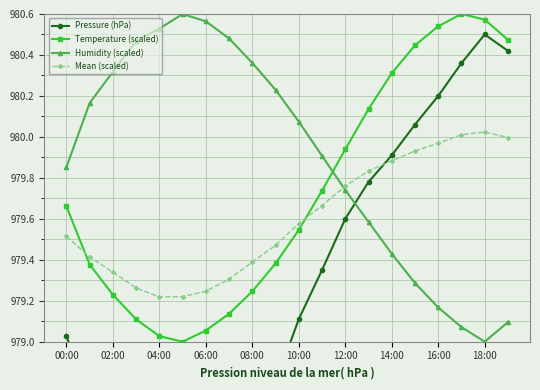

True or false: Mean (scaled) and Temperature (scaled) cross at least once.

True